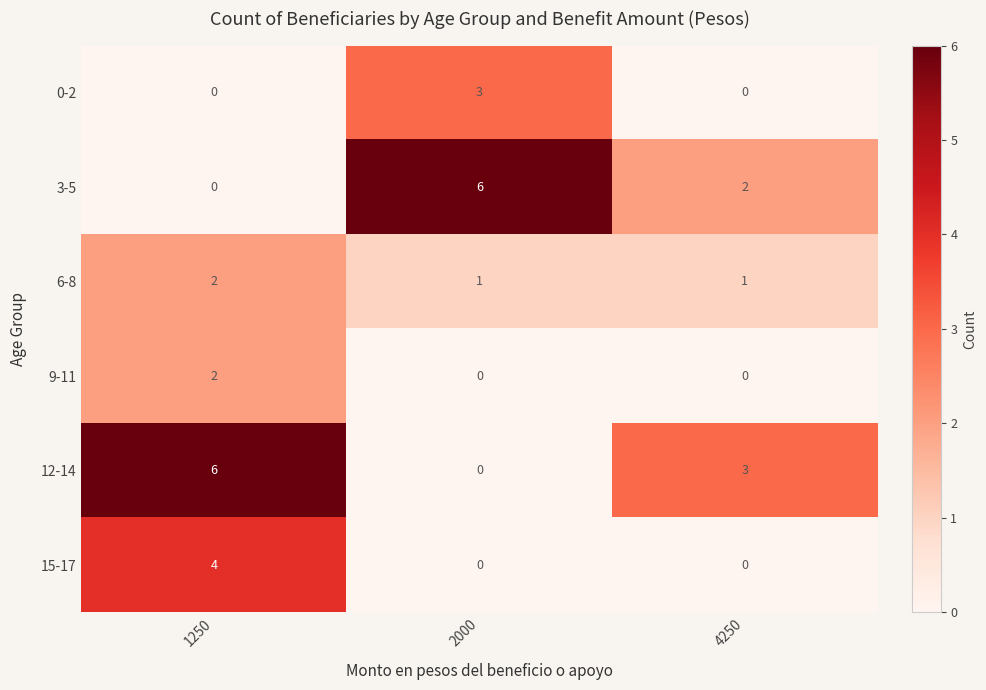

Reading left to right, extract all data points from this chart.

0-2: 1250=0	2000=3	4250=0
3-5: 1250=0	2000=6	4250=2
6-8: 1250=2	2000=1	4250=1
9-11: 1250=2	2000=0	4250=0
12-14: 1250=6	2000=0	4250=3
15-17: 1250=4	2000=0	4250=0